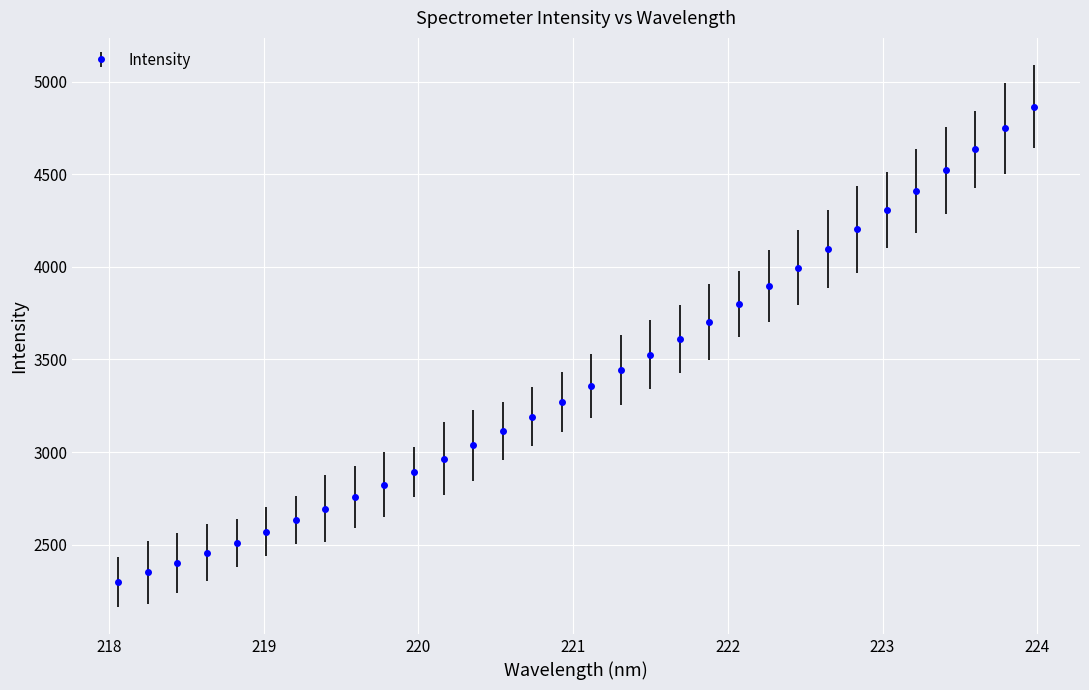

What is the average value?

3408.4